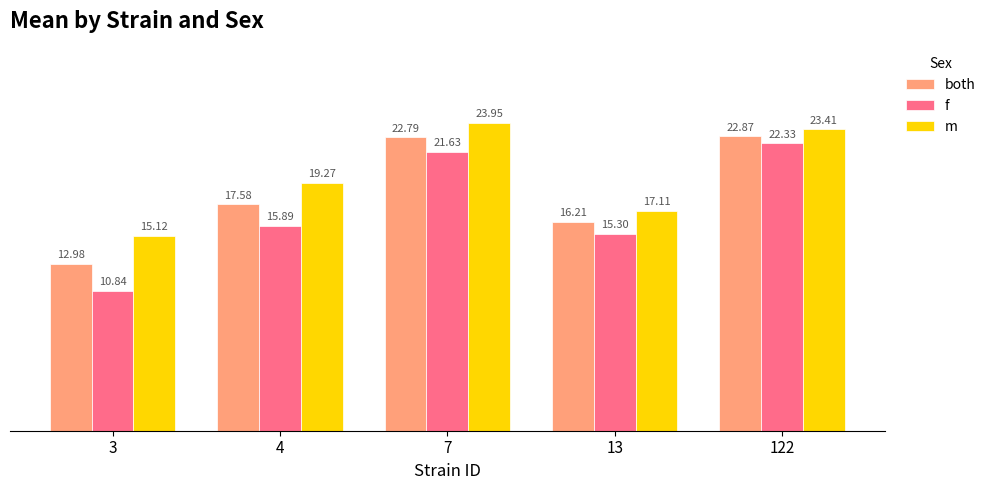

What is the difference between the second highest and minimum values in the m series?

8.3